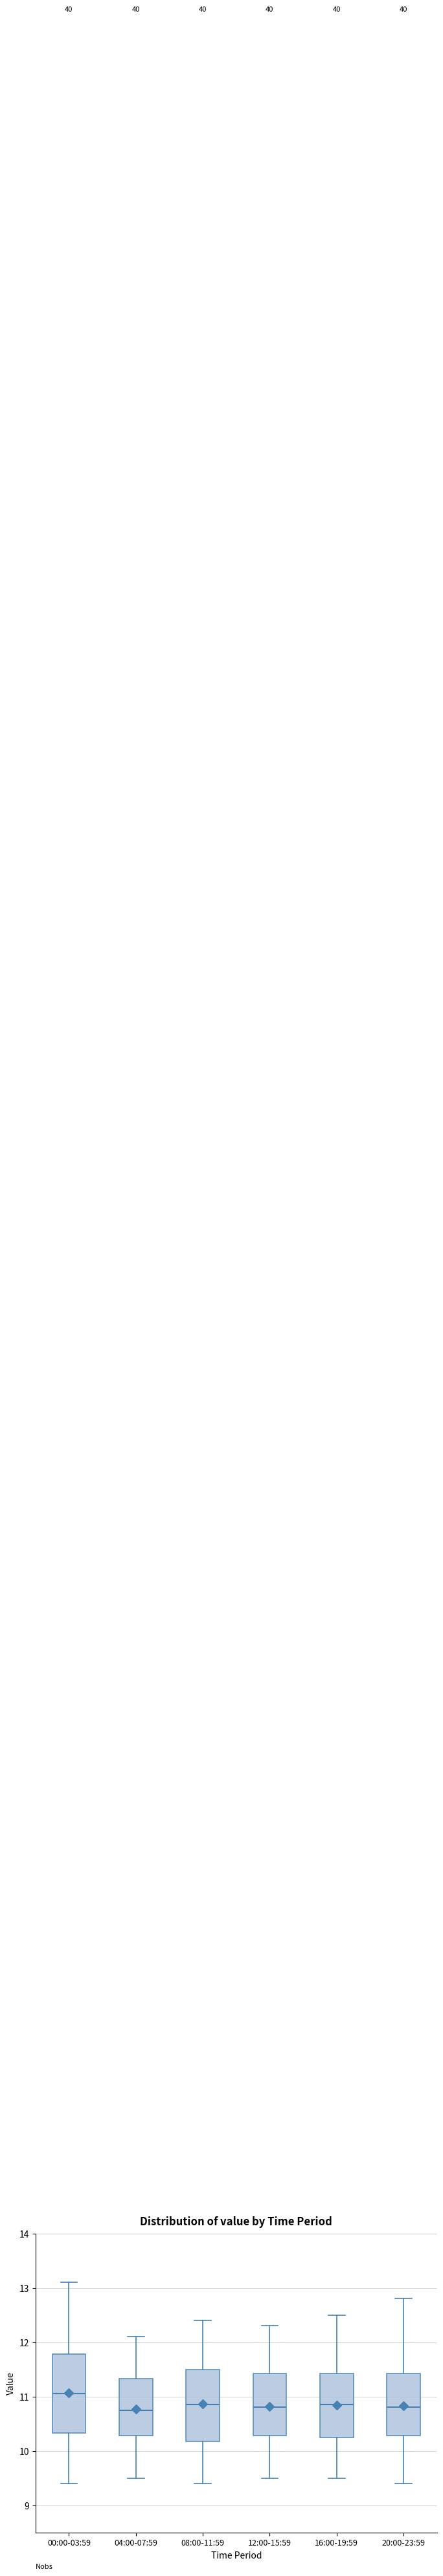

Reading left to right, read every box against the y-axis: the position of its median line, the range the box covers, and the ends of its whiskers. The values are not printed on the chart, so give them approximately, as read against the axis.

00:00-03:59: median 11.1, box 10.3 to 11.8, whiskers 9.4 to 13.1
04:00-07:59: median 10.8, box 10.3 to 11.3, whiskers 9.5 to 12.1
08:00-11:59: median 10.9, box 10.2 to 11.5, whiskers 9.4 to 12.4
12:00-15:59: median 10.8, box 10.3 to 11.4, whiskers 9.5 to 12.3
16:00-19:59: median 10.9, box 10.3 to 11.4, whiskers 9.5 to 12.5
20:00-23:59: median 10.8, box 10.3 to 11.4, whiskers 9.4 to 12.8